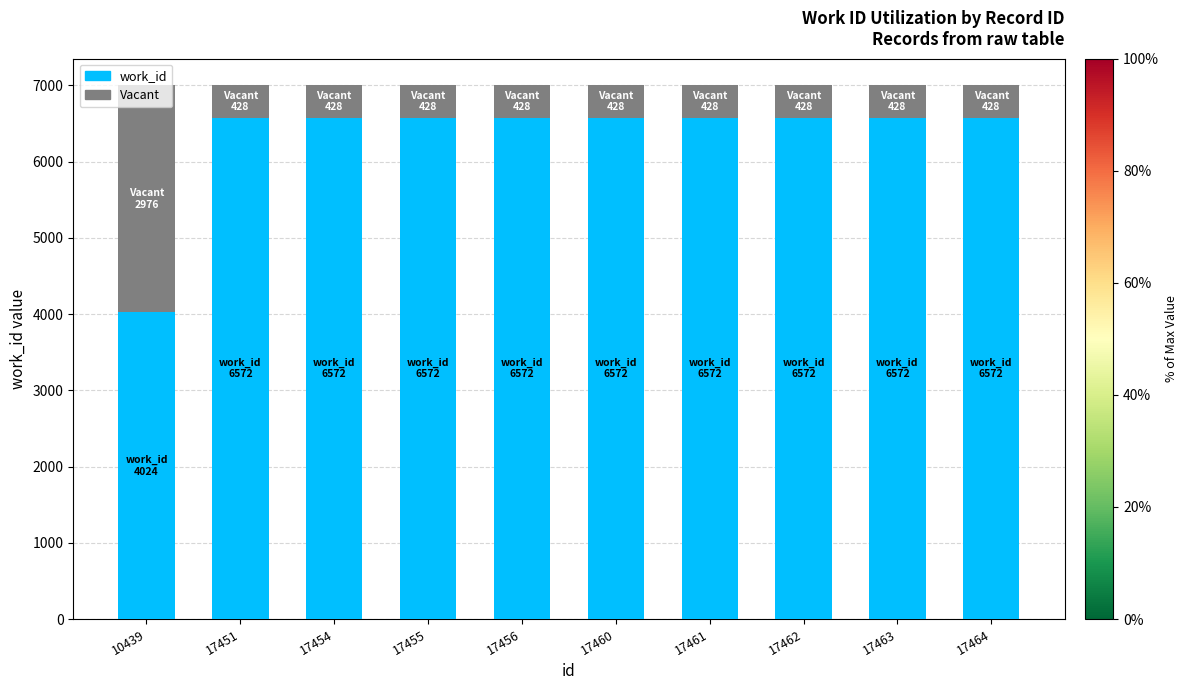

What is the total value across all series at 17454?

7000